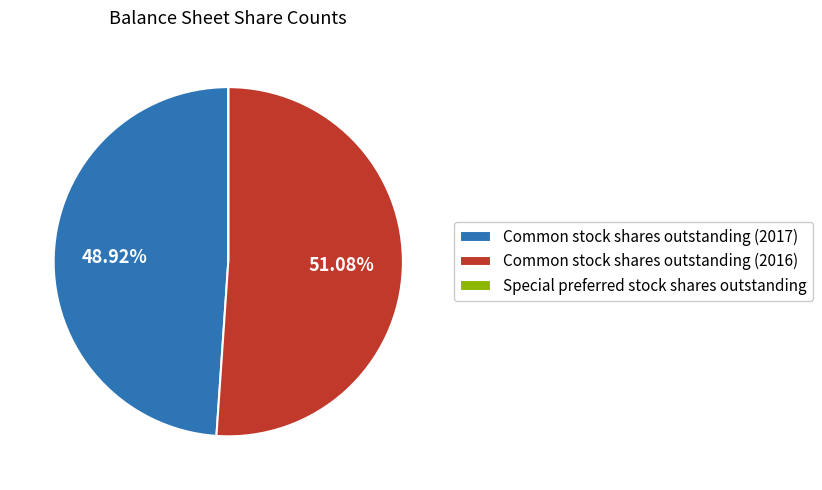

To the nearest percent, what is the difference between the largest and smallest slice percentages?

51%